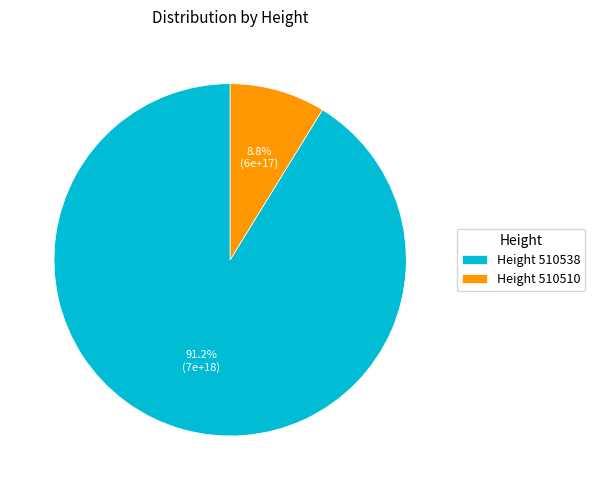

Approximately how many times larger is the value at Height 510538 compared to Height 510510?

10.4